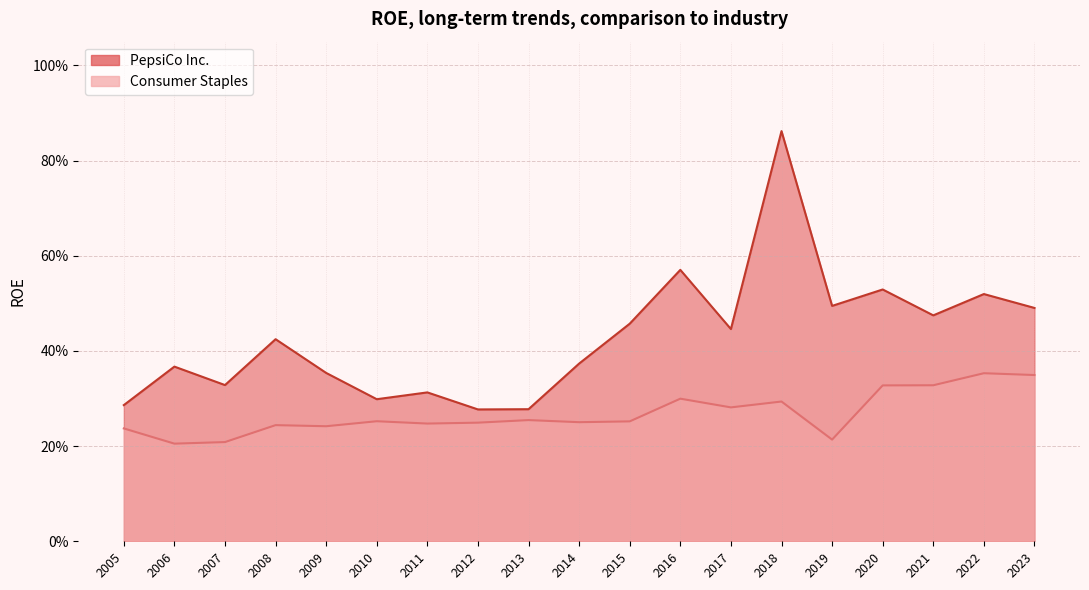

What is the difference between the maximum and second lowest values in the PepsiCo Inc. series?

0.6